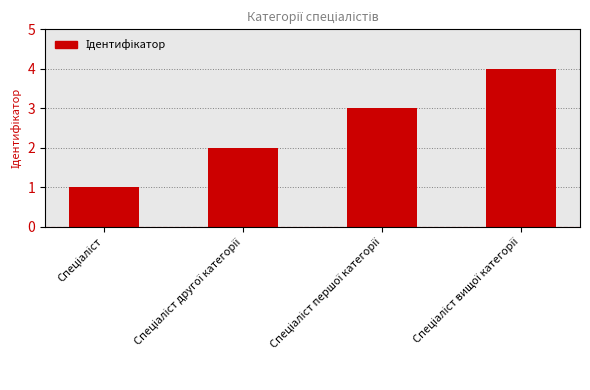

What is the difference between the maximum and minimum values?

3